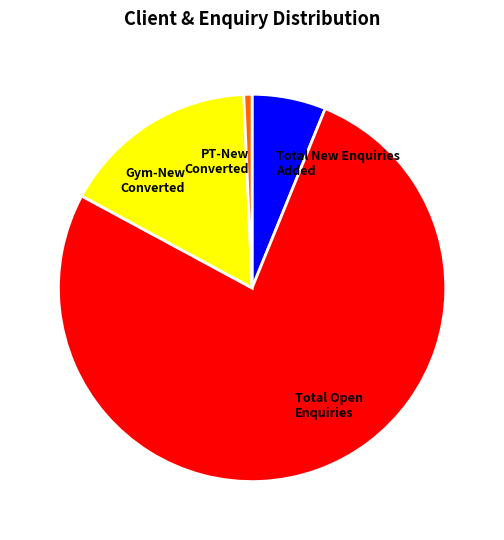

Is there a majority slice in this chart?

Yes